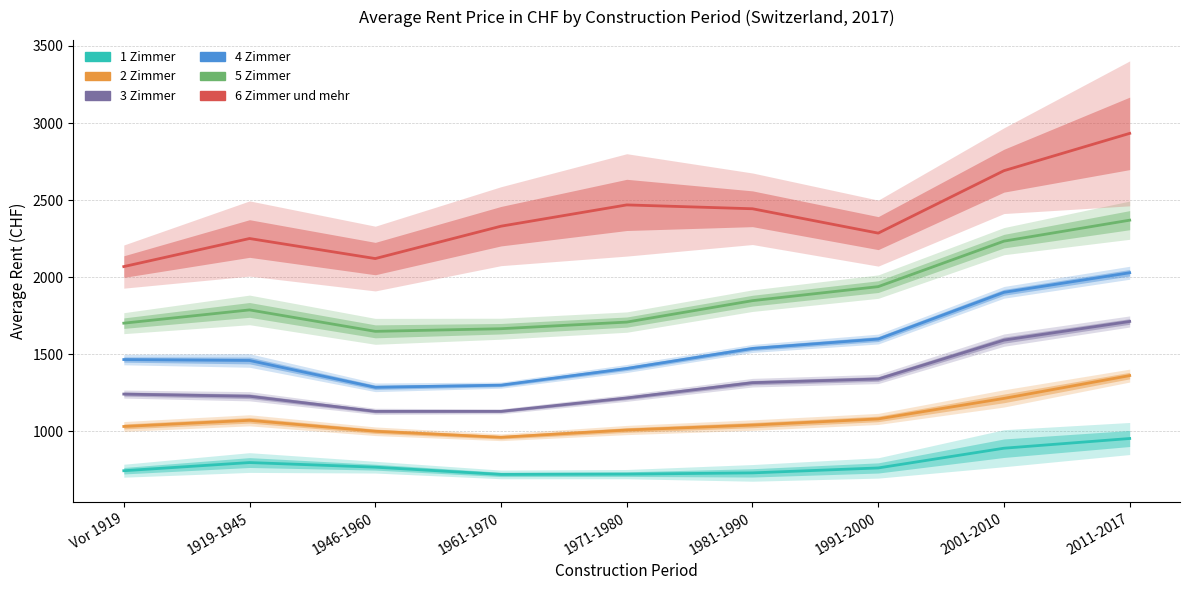

What is the greatest value displayed?

2933